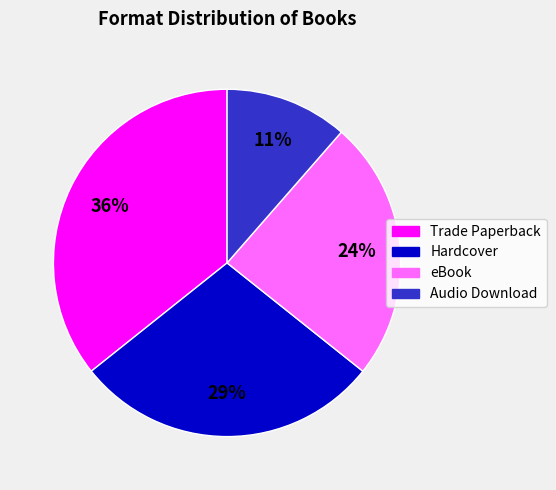

What is the largest slice in the pie chart?

Trade Paperback